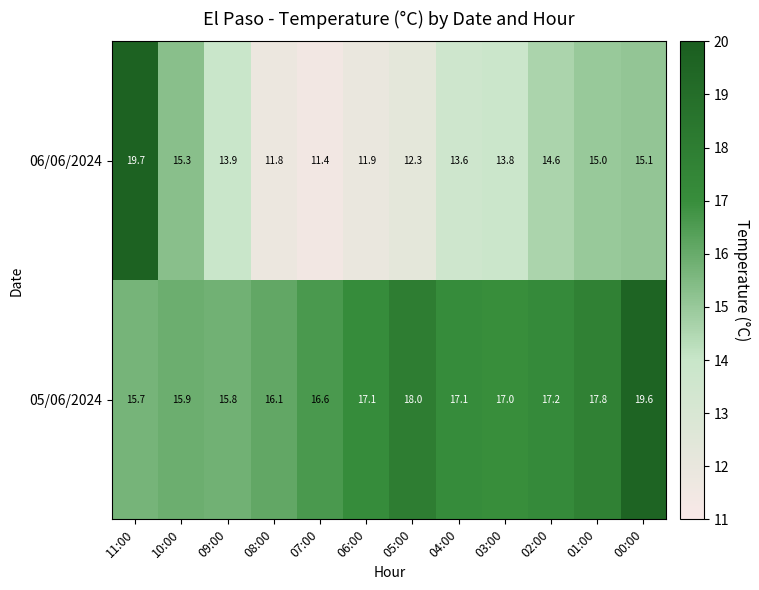

Reading left to right, transcribe all the data shown in this chart.

06/06/2024: 19.7	15.3	13.9	11.8	11.4	11.9	12.3	13.6	13.8	14.6	15.0	15.1
05/06/2024: 15.7	15.9	15.8	16.1	16.6	17.1	18.0	17.1	17.0	17.2	17.8	19.6